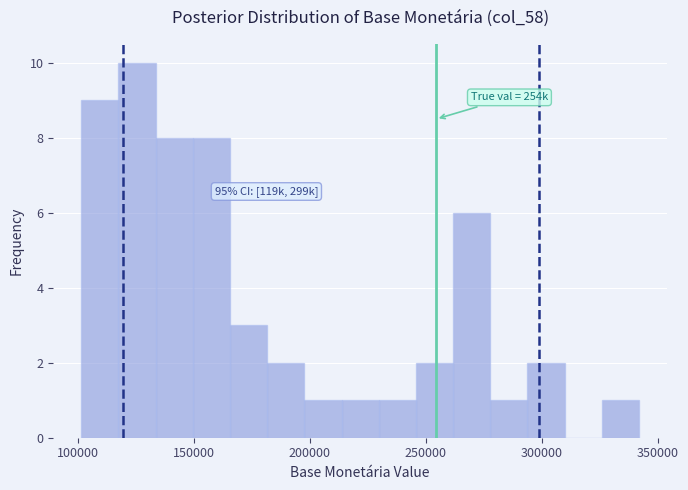

Read against the x-axis, roughly where is the centre of the tallest bar?

125000